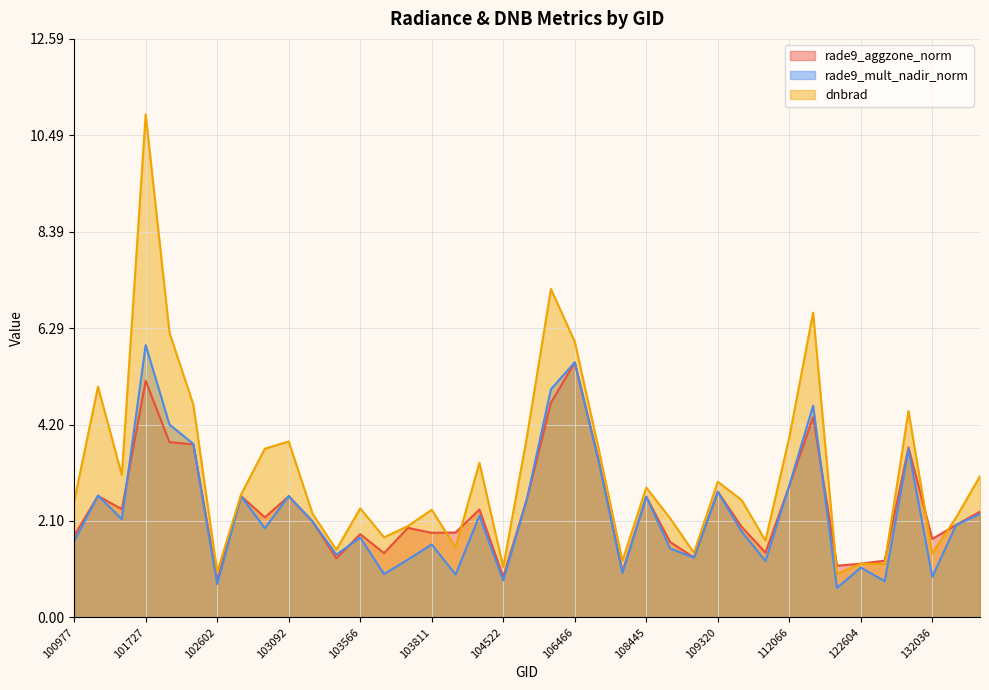

The value of rade9_mult_nadir_norm at 115692 is 0.3. True or false?

False